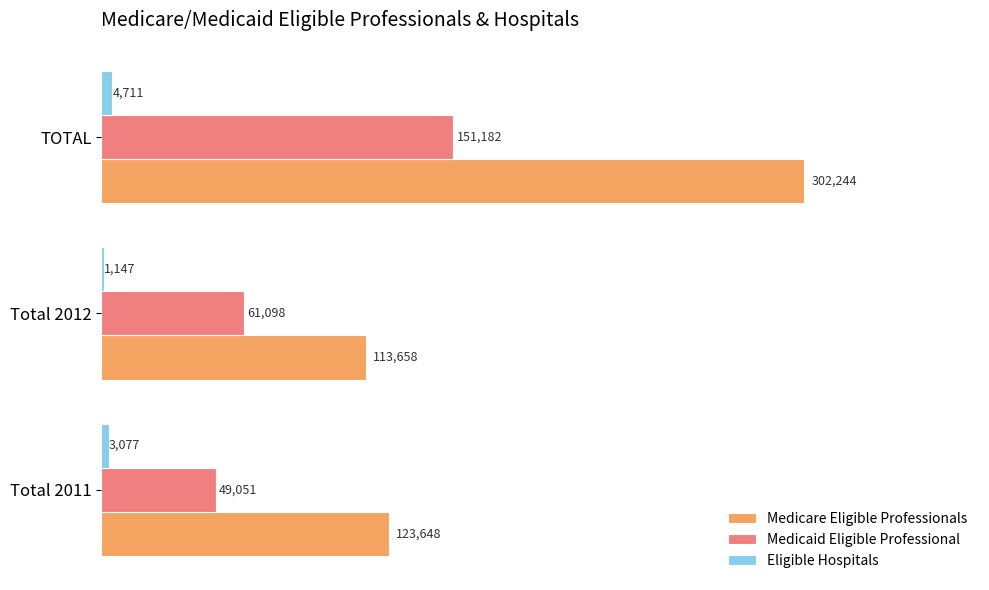

Is the value of Medicare Eligible Professionals at Total 2012 greater than the value of Medicaid Eligible Professional at Total 2011?

Yes